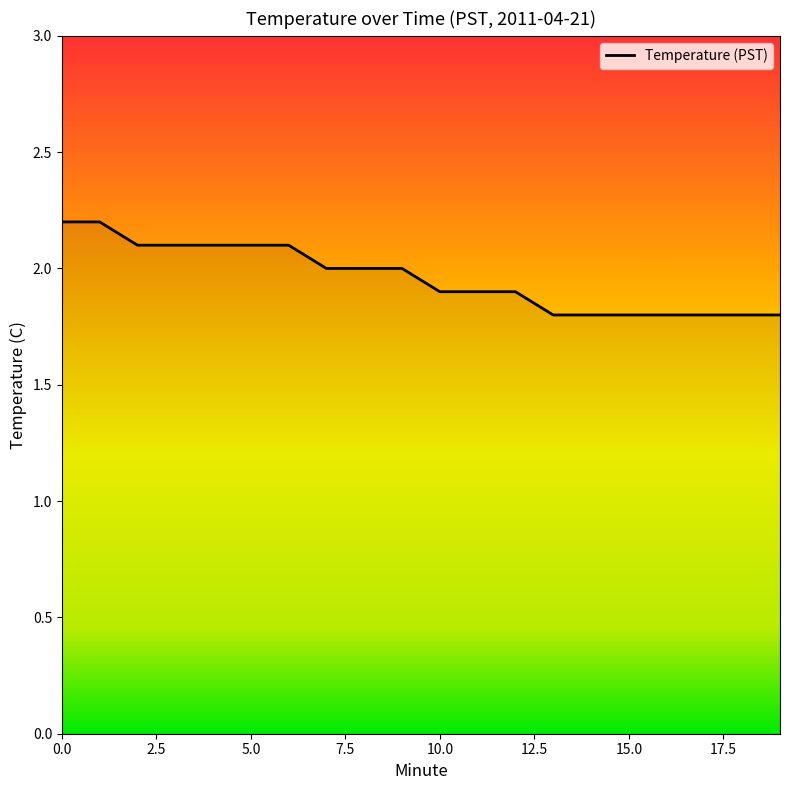

What is the maximum value shown in the chart?

2.2